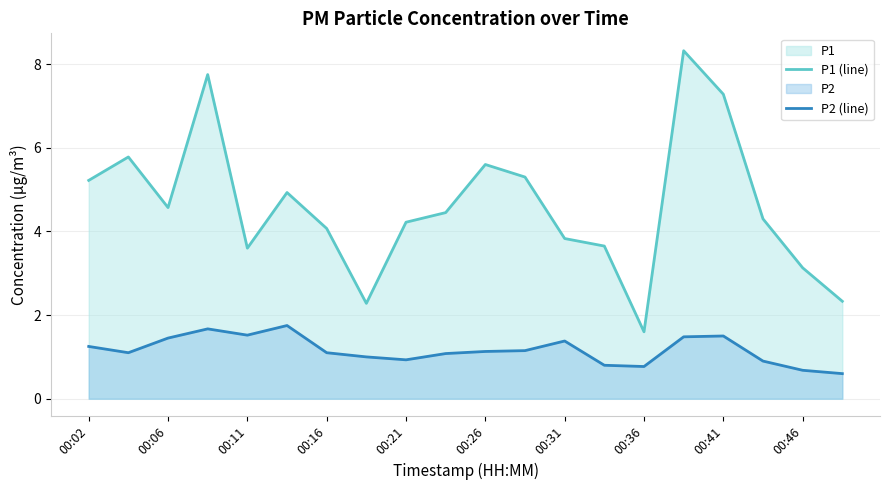

What is the difference between the second highest and minimum values in the P1 (line) series?

6.2